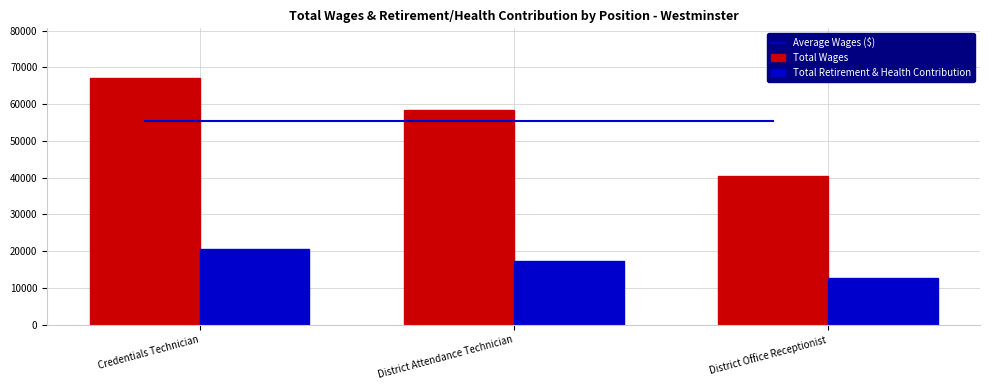

Reading left to right, extract all data points from this chart.

Average Wages ($): 55282.7	55282.7	55282.7
Total Wages: 67199.0	58283.0	40366.0
Total Retirement & Health Contribution: 20588.0	17207.0	12769.0